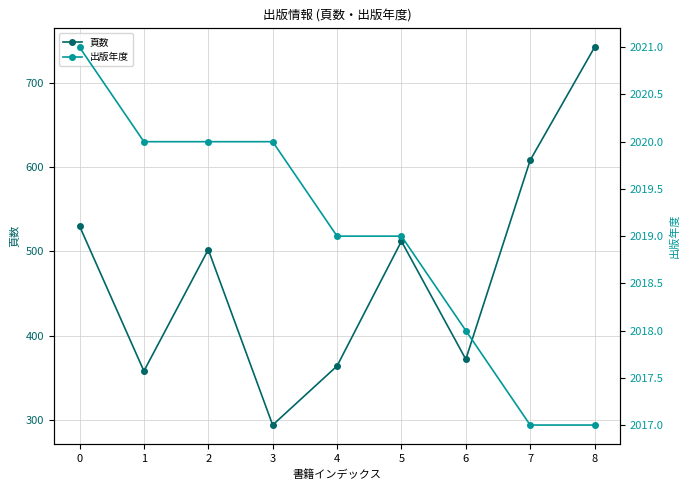

How many categories are shown in the chart?

9